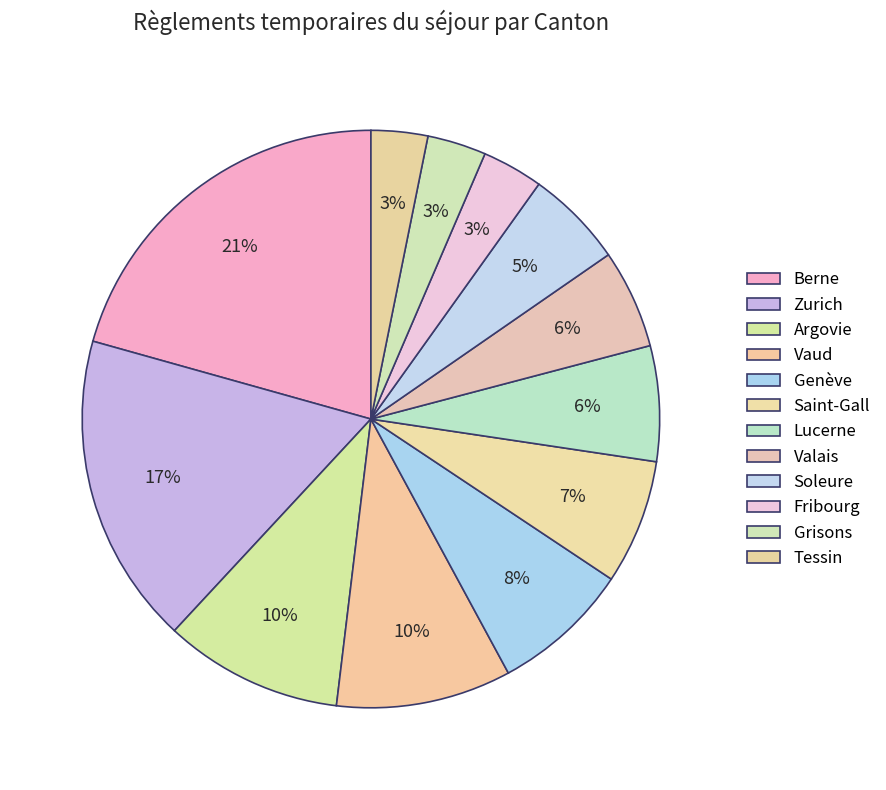

The Lucerne slice represents 6% of the pie. True or false?

True